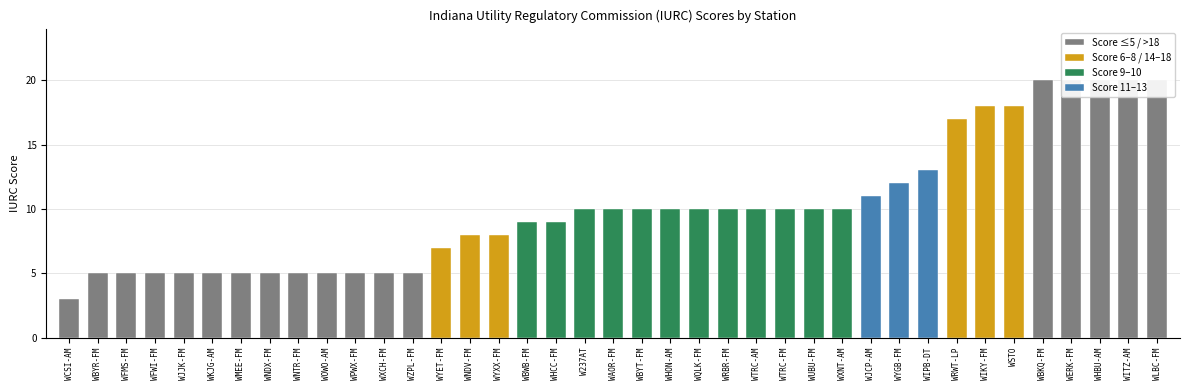

How many data points are above 10?

11